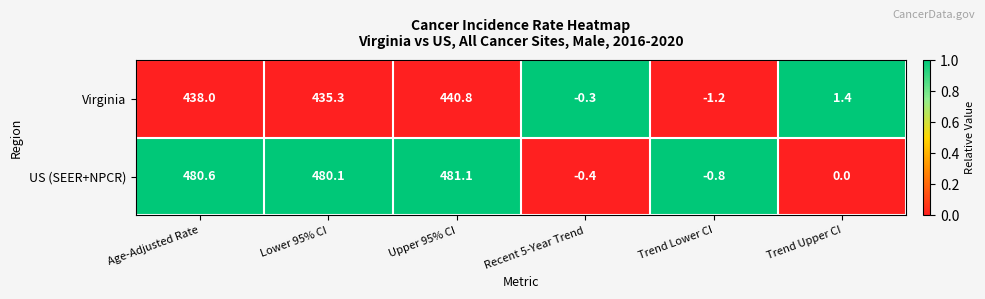

How many series are shown in this chart?

2